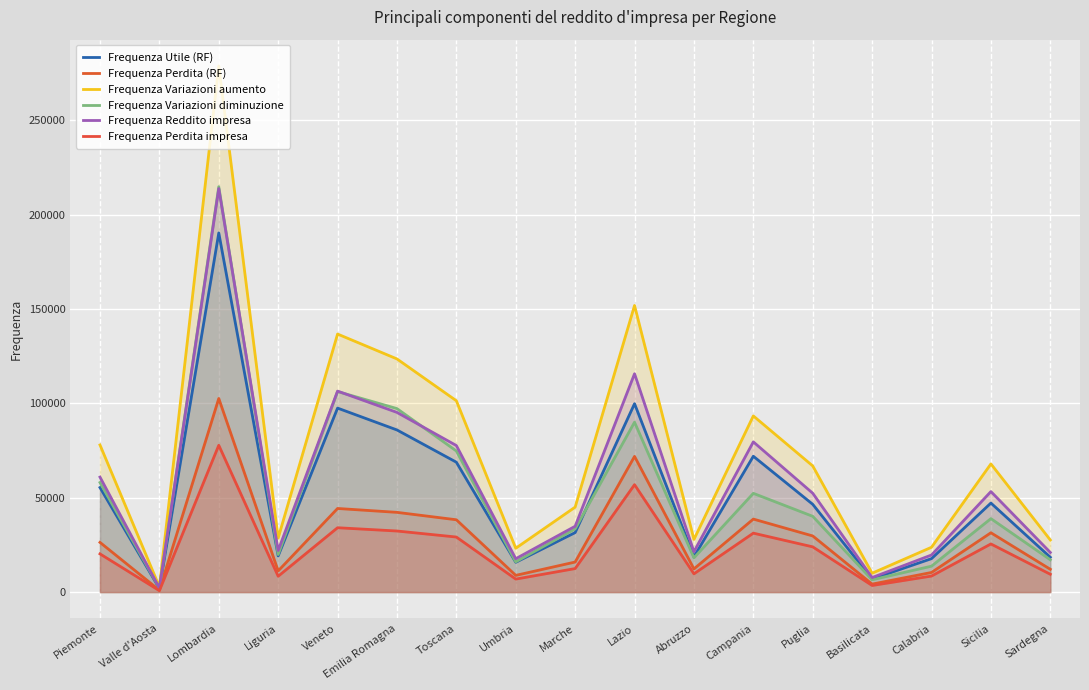

What are all the series names shown in the legend?

Frequenza Utile (RF), Frequenza Perdita (RF), Frequenza Variazioni aumento, Frequenza Variazioni diminuzione, Frequenza Reddito impresa, Frequenza Perdita impresa